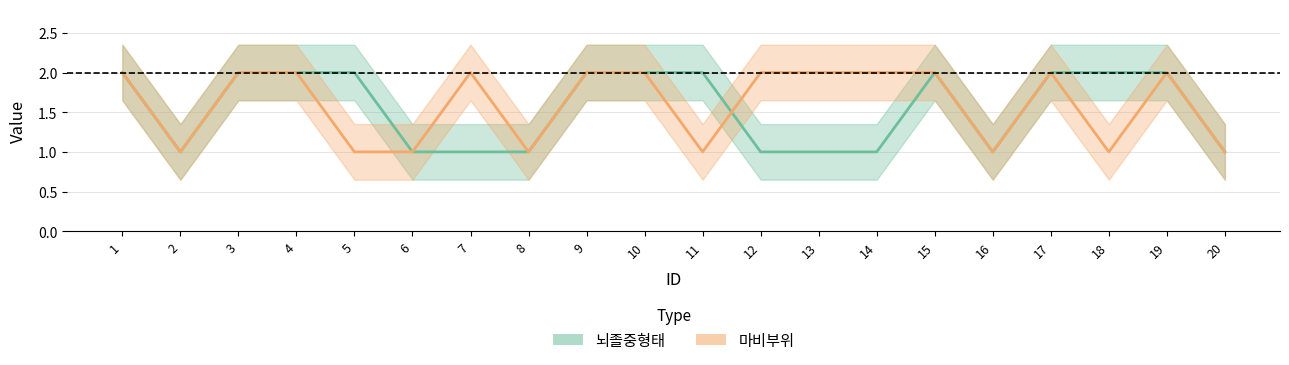

Reading right to left, list all the values displayed in this chart.

뇌졸중형태: 20=1	19=2	18=2	17=2	16=1	15=2	14=1	13=1	12=1	11=2	10=2	9=2	8=1	7=1	6=1	5=2	4=2	3=2	2=1	1=2
마비부위: 20=1	19=2	18=1	17=2	16=1	15=2	14=2	13=2	12=2	11=1	10=2	9=2	8=1	7=2	6=1	5=1	4=2	3=2	2=1	1=2